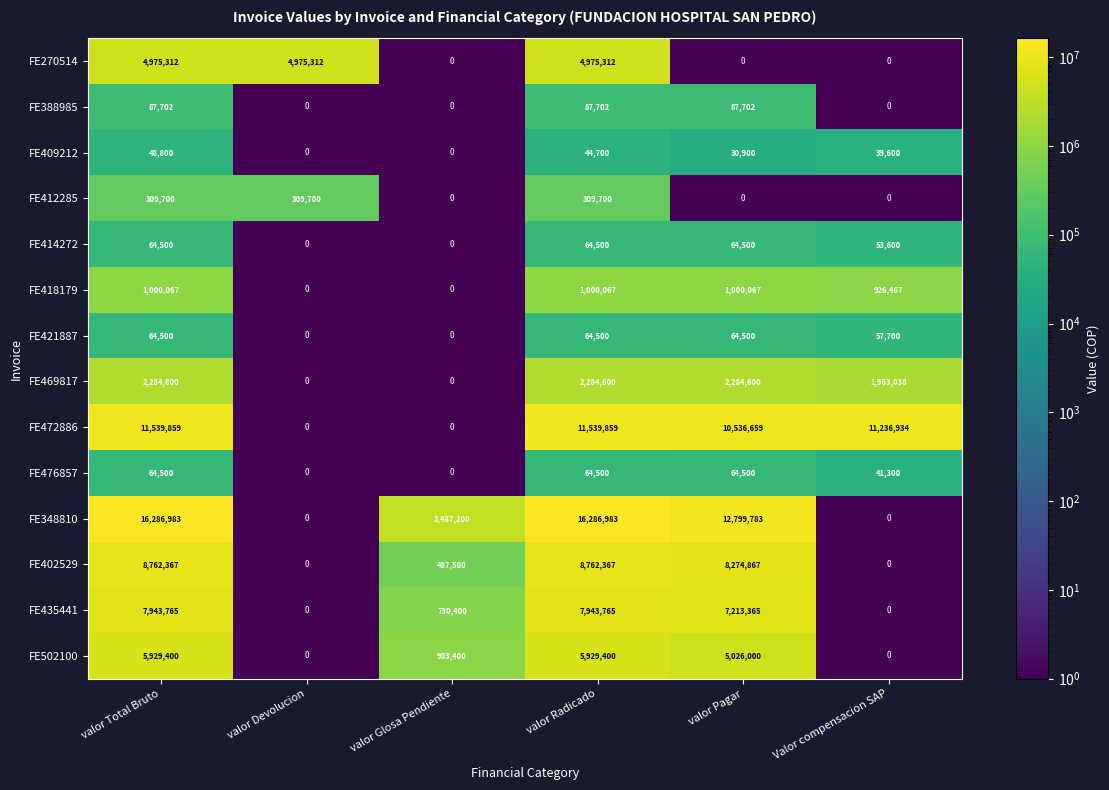

What is the difference between the FE469817 values at valor Total Bruto and valor Glosa Pendiente?

2284600